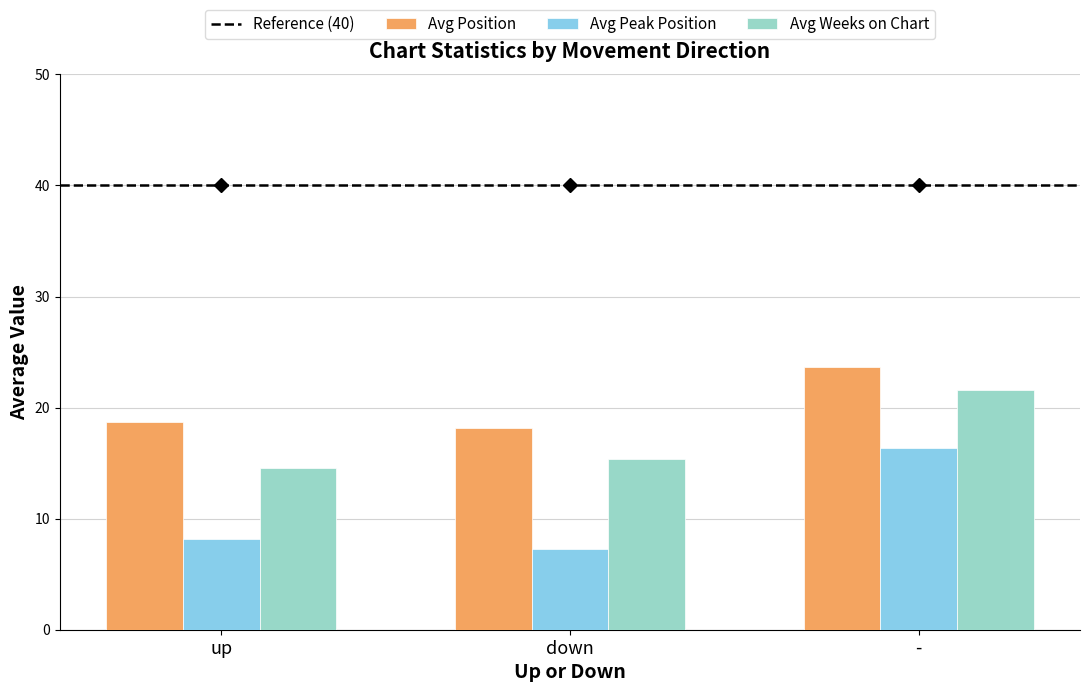

What position from the left is -?

3